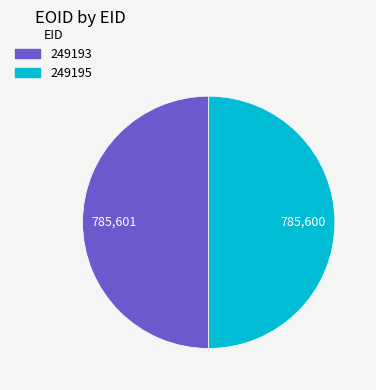

Count the number of slices in the pie.

2